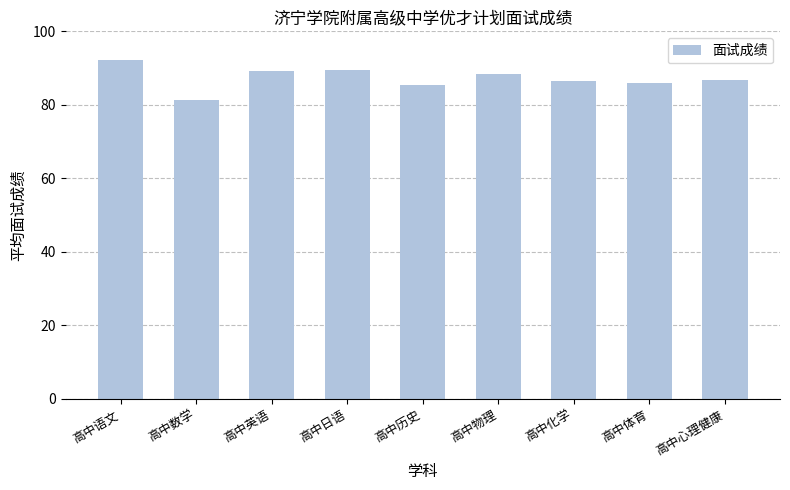

True or false: the data shows 85.3 at 高中历史.

True